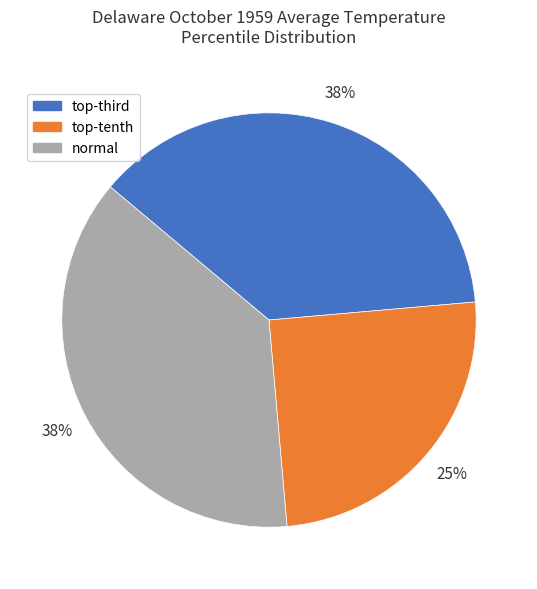

Which category has the smallest portion of the pie?

top-tenth